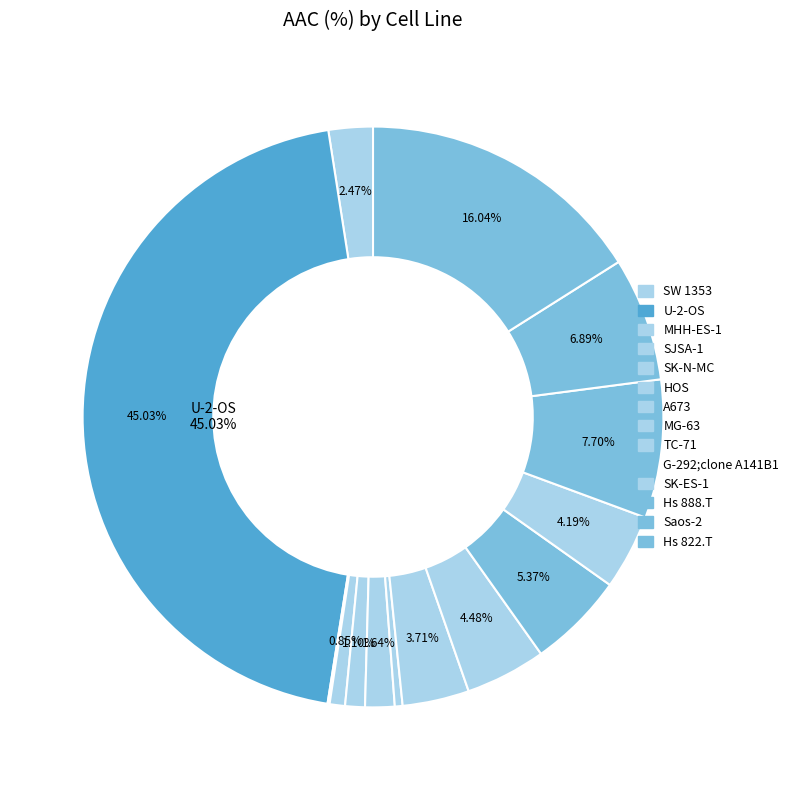

To the nearest percent, what is the difference between the SW 1353 and A673 slice percentages?

2%